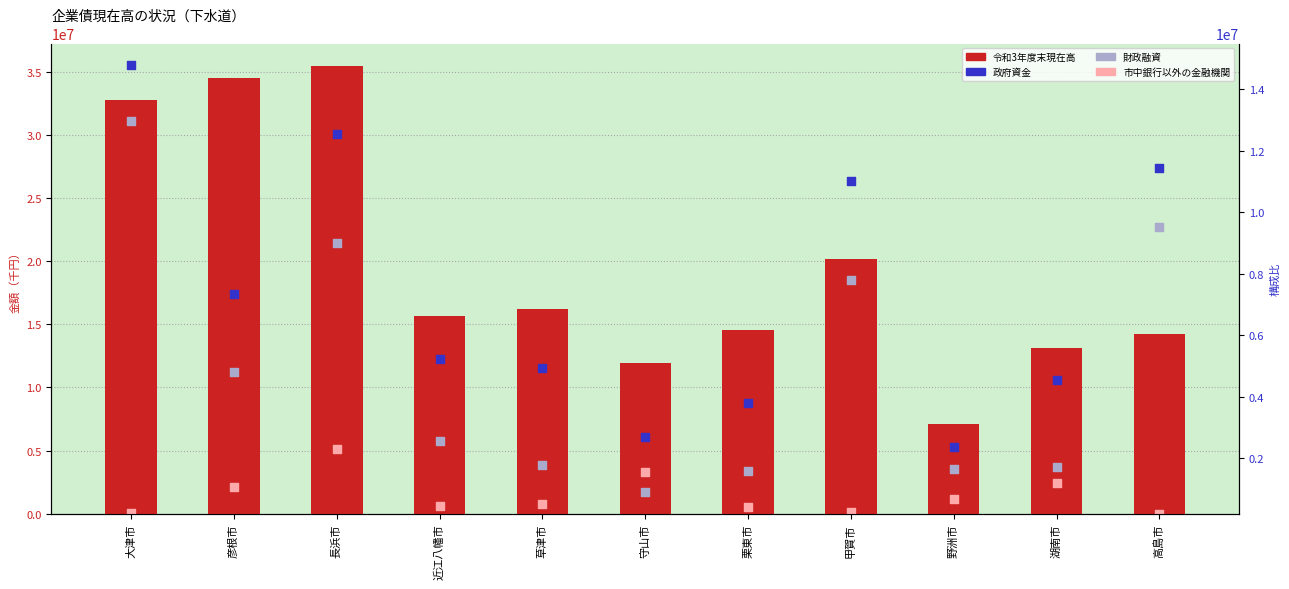

Which series reaches the maximum Y coordinate?

令和3年度末現在高